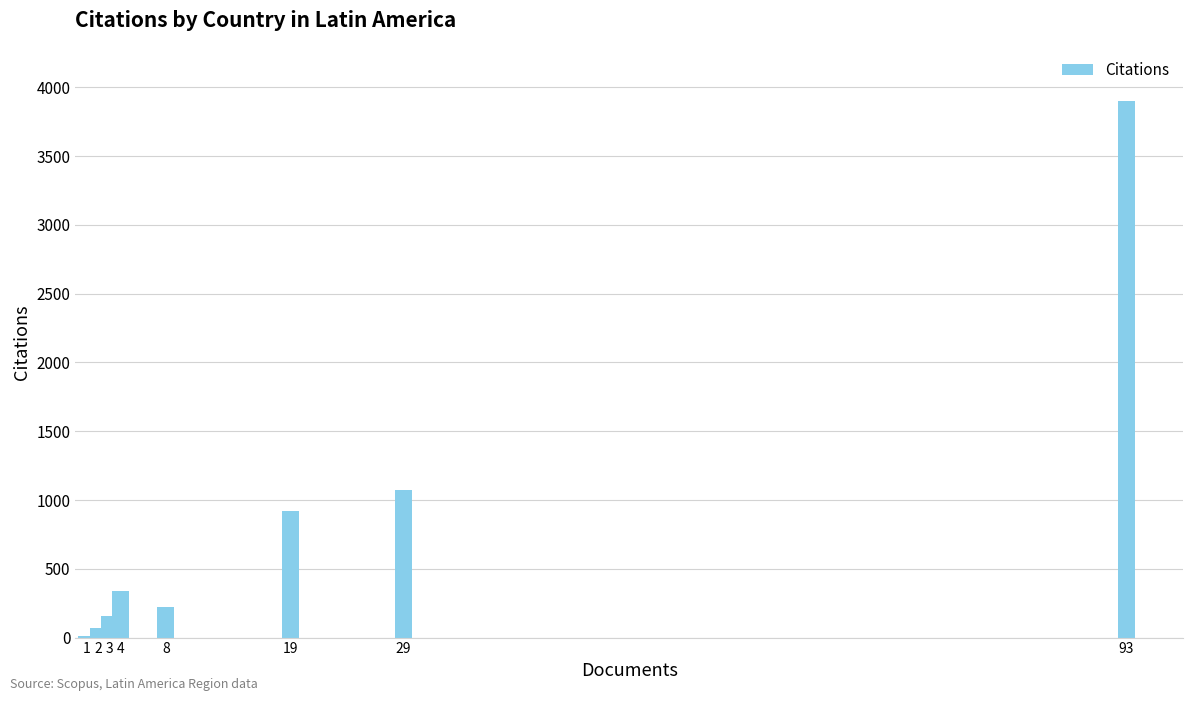

What is the sum of all values?

6787